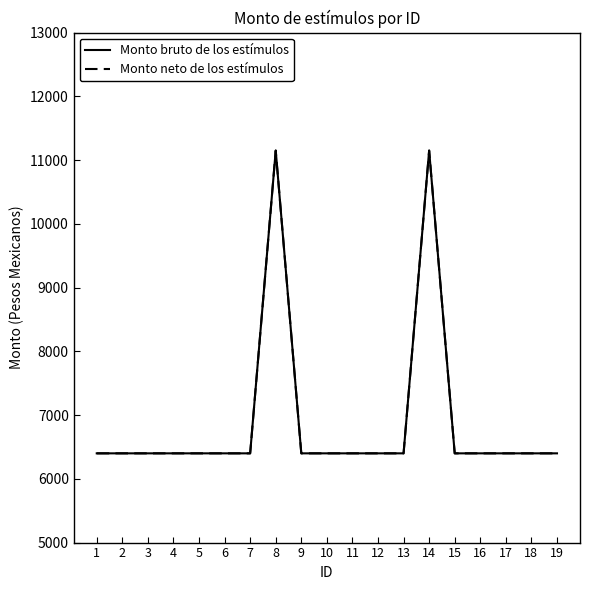

Between 3 and 12, which series saw the biggest shift?

Monto bruto de los estímulos